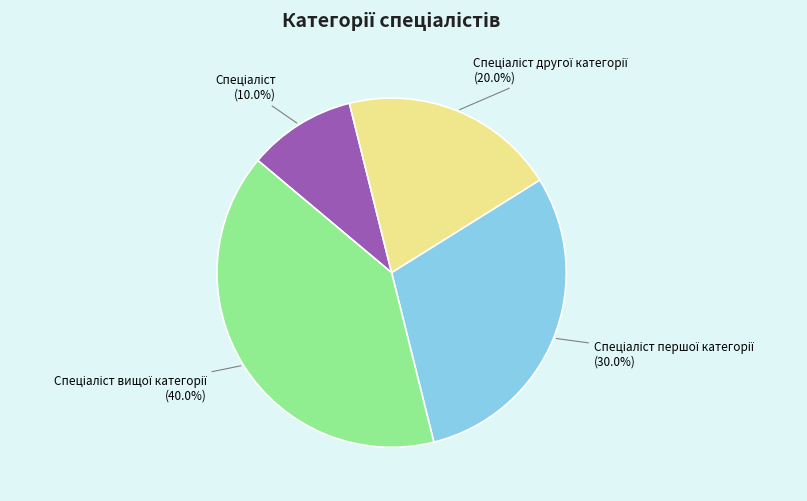

Is there any slice that represents more than half of the pie?

No